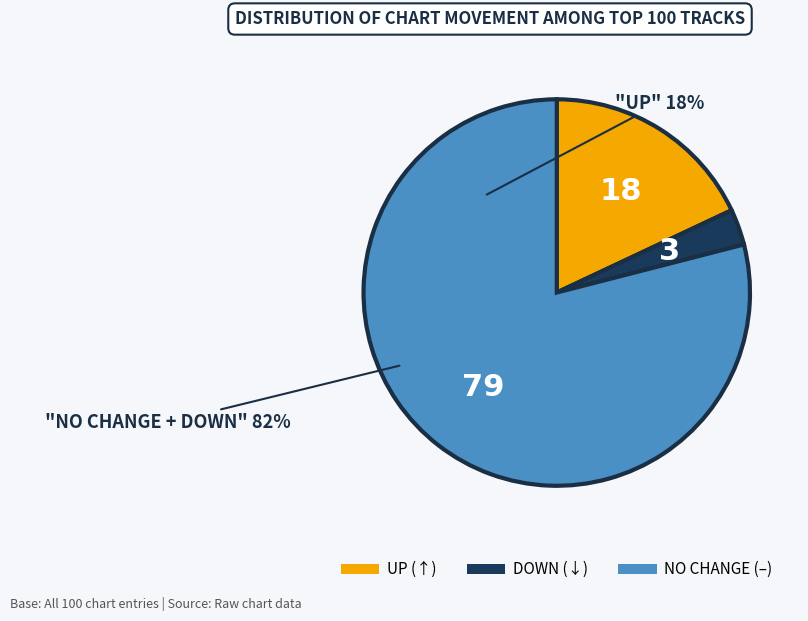

How many slices are in this pie chart?

3